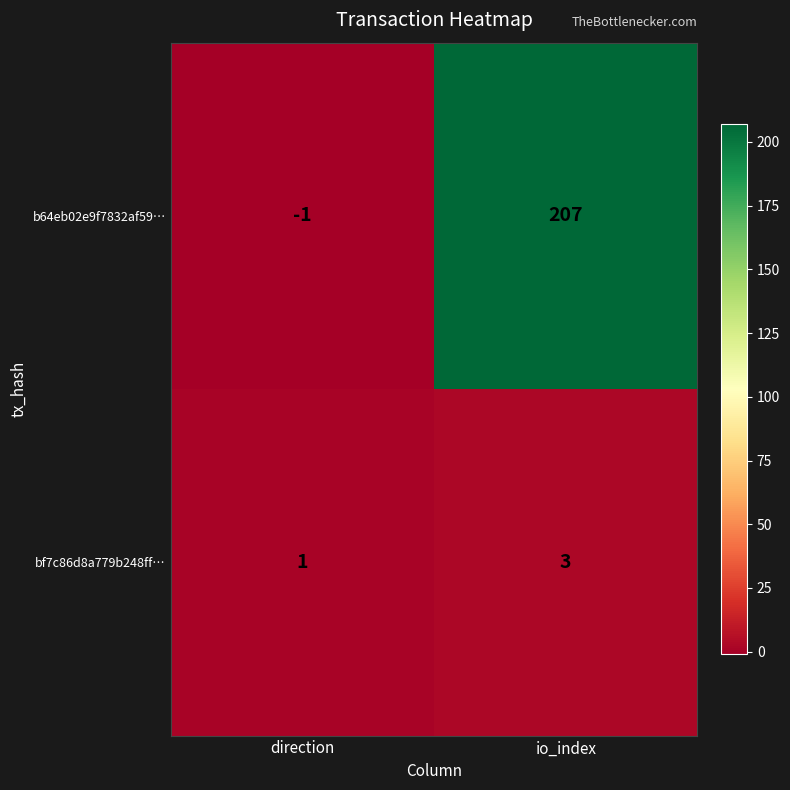

The value of b64eb02e9f7832af59… at io_index is 207. True or false?

True